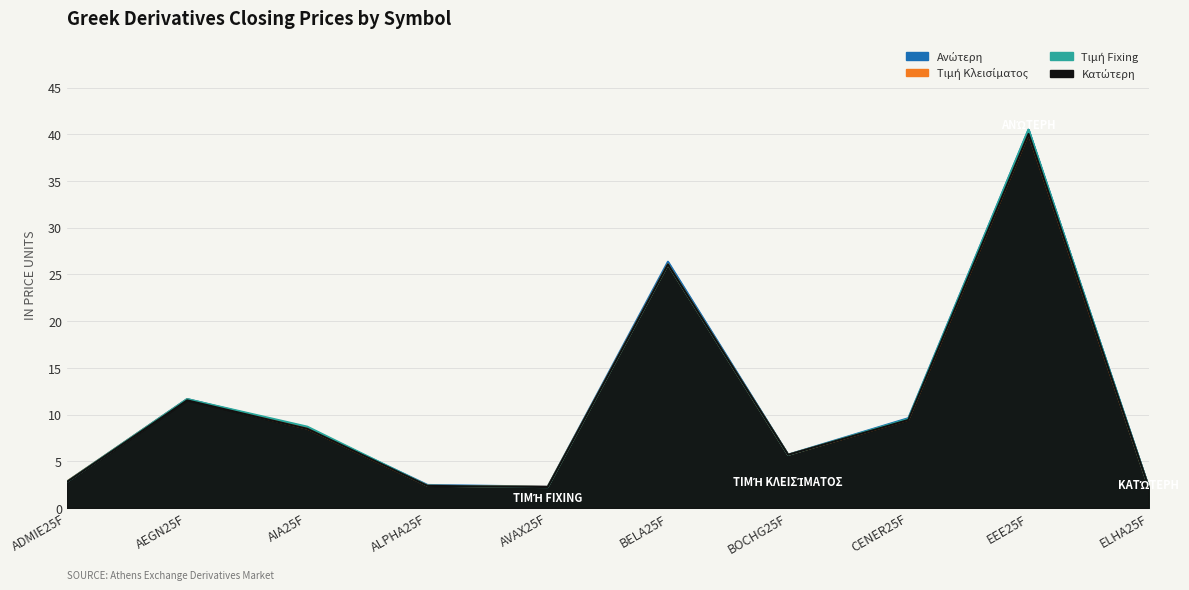

The value of Τιμή Κλεισίματος at ELHA25F is 2.2. True or false?

True